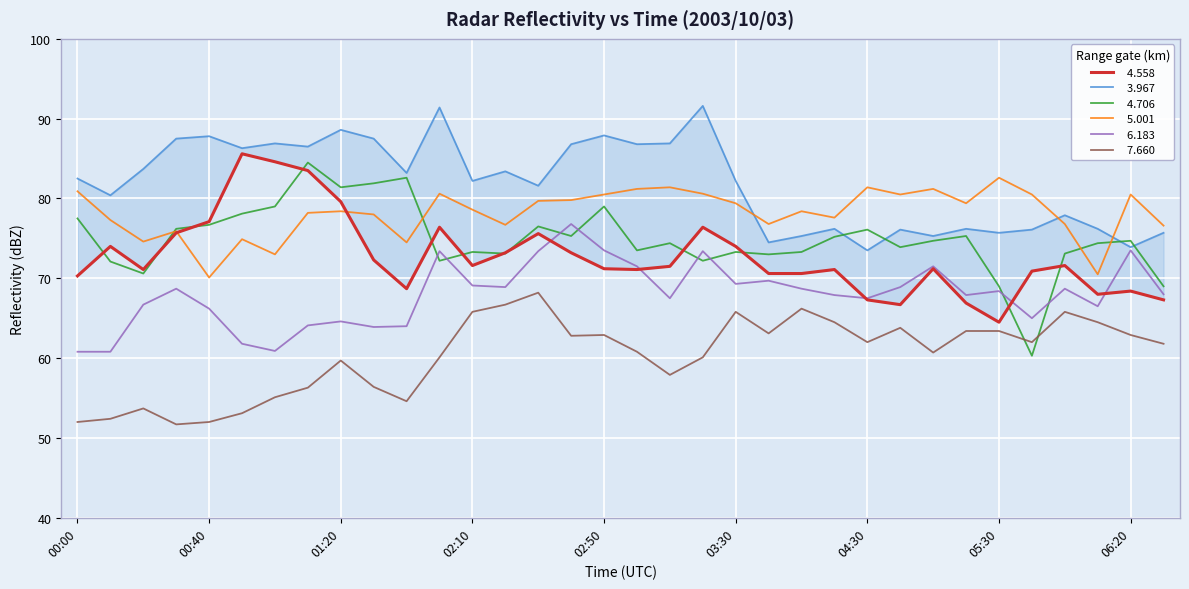

What is the difference between the   5.001 values at 06:20 and 00:30?

4.6